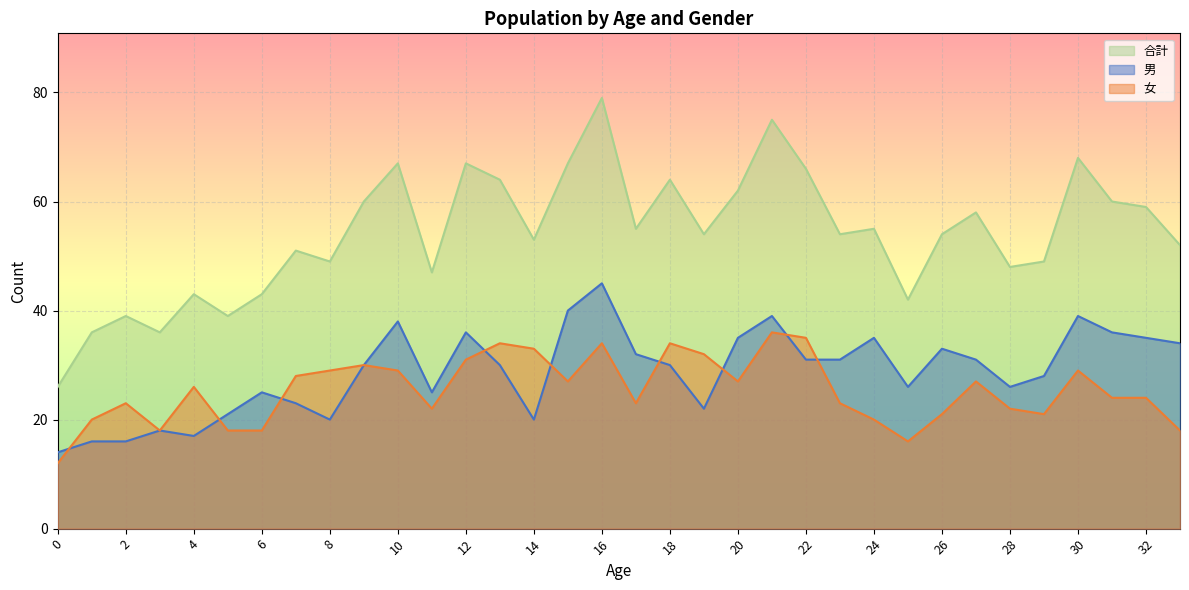

At which category is the sum across all series the highest?

16